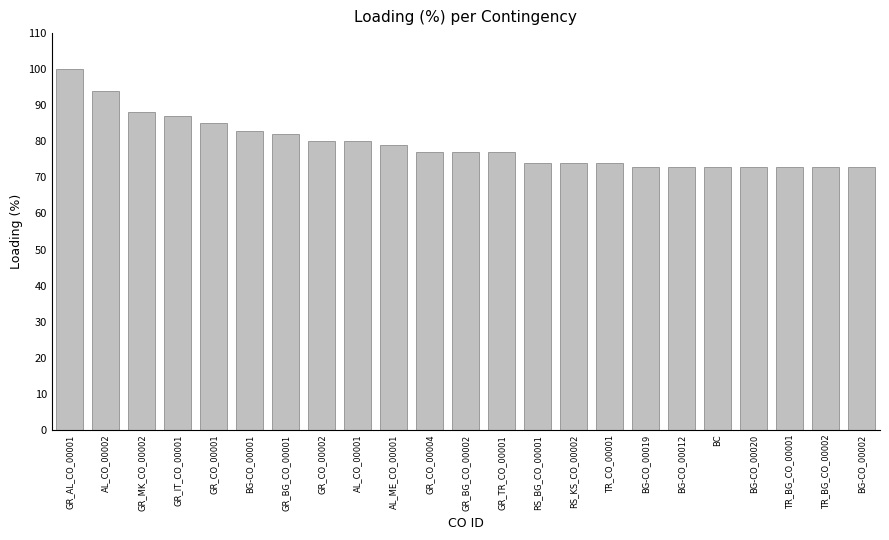

Does the chart contain any negative values?

No